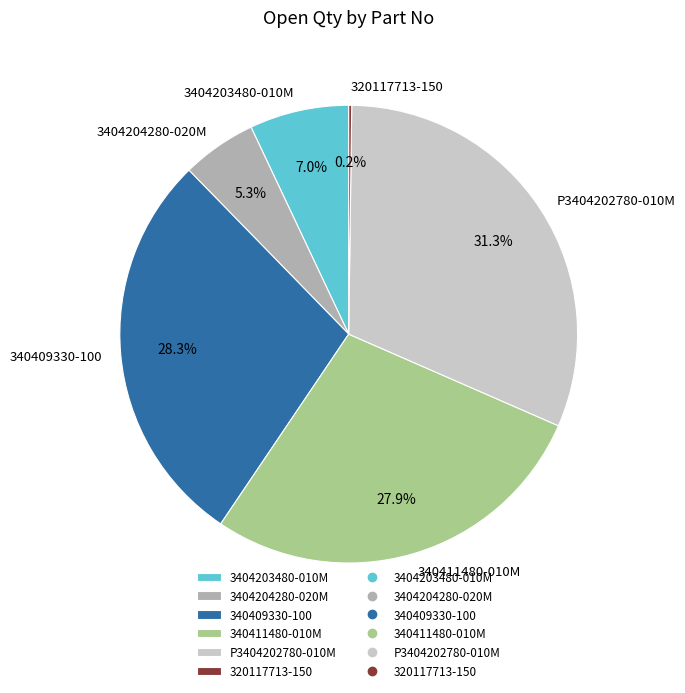

Is 340409330-100 the majority of the pie?

No